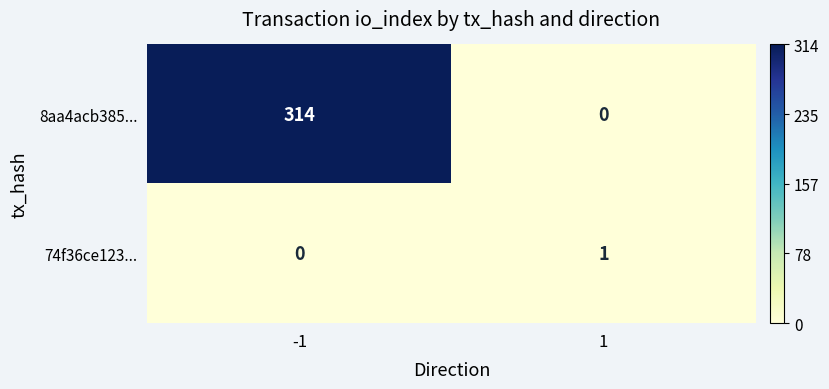

What is the sum of all 8aa4acb385... values?

314